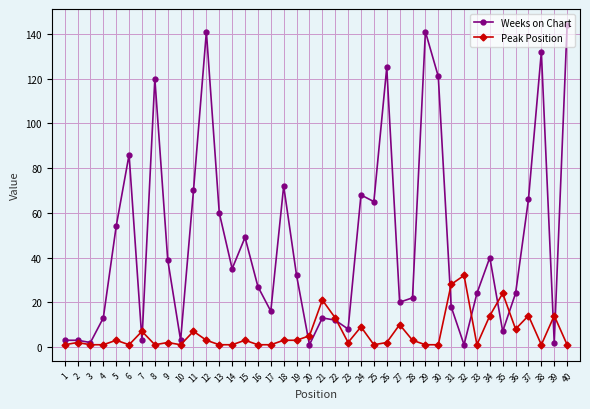

Is the value of Weeks on Chart at 7 greater than the value of Peak Position at 11?

No